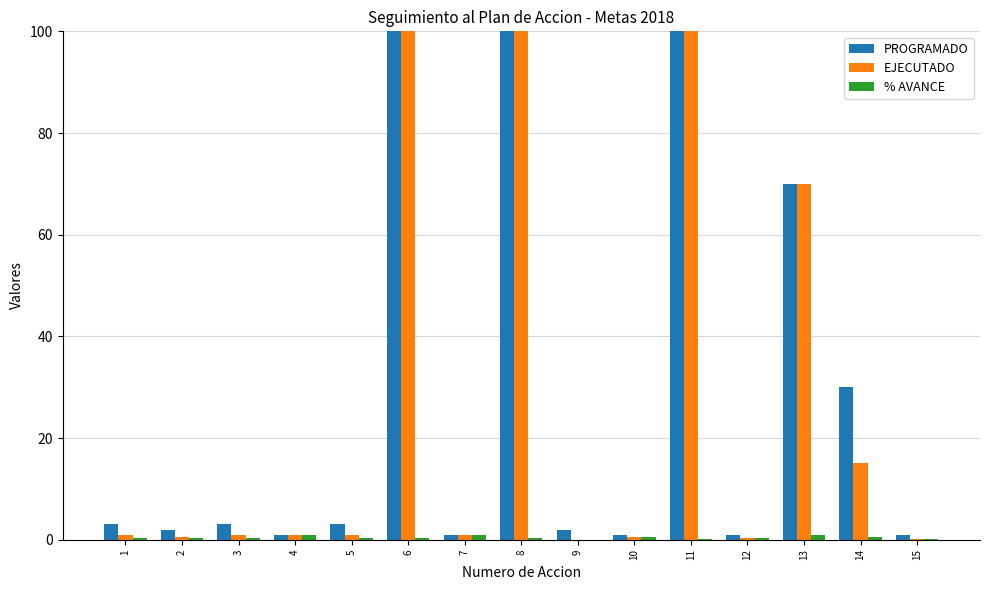

What is the spread (max minus min) of values at 5?

2.7